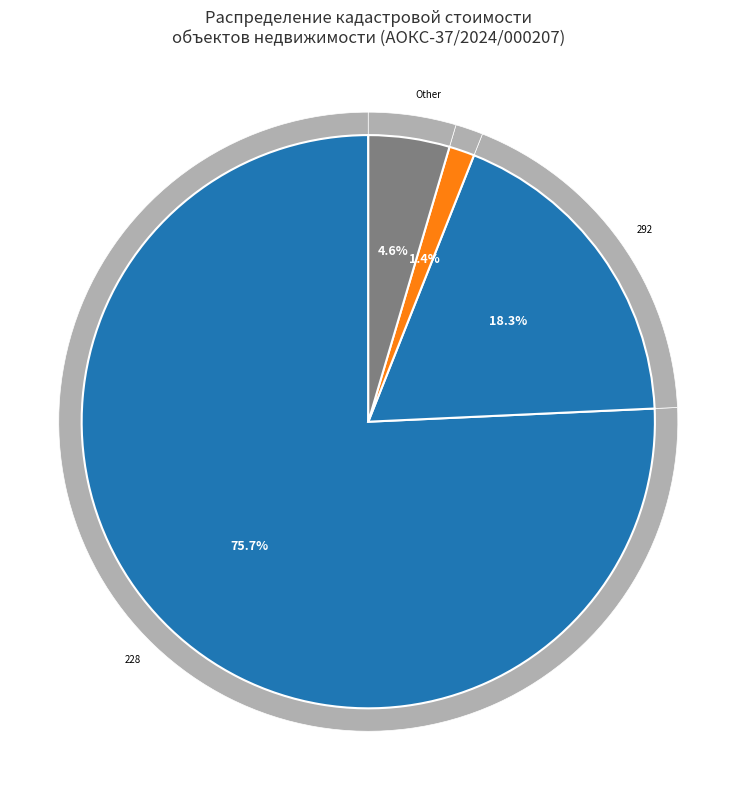

Do 37:06:010404:893 and 37:05:011175:392 together represent more than half of the pie?

No